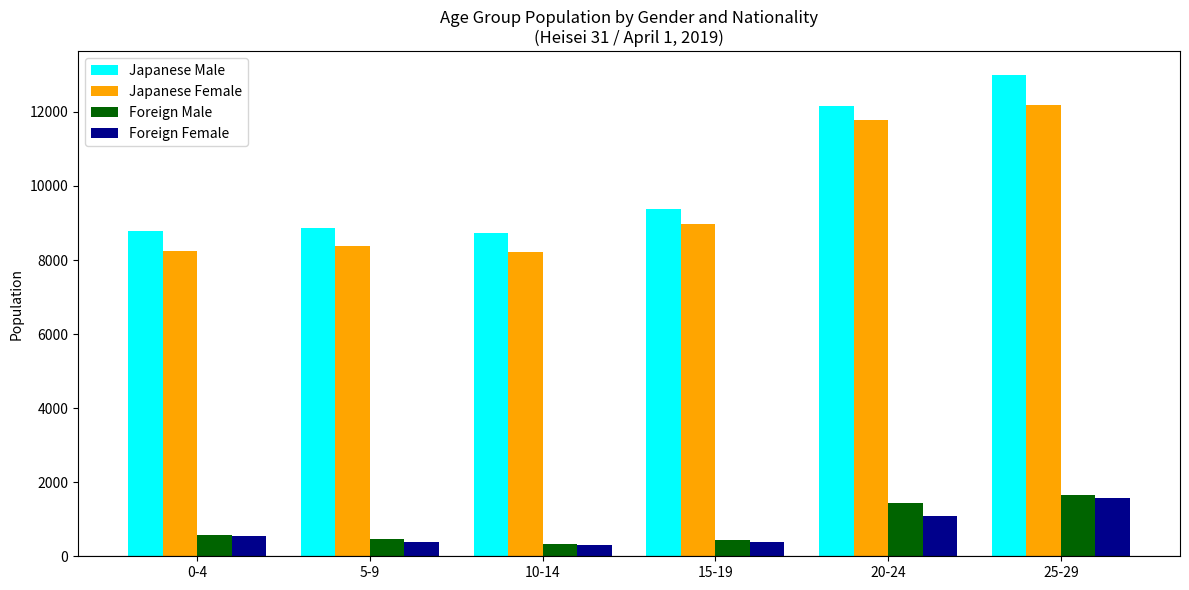

What is the lowest value of the Foreign Female series?

301